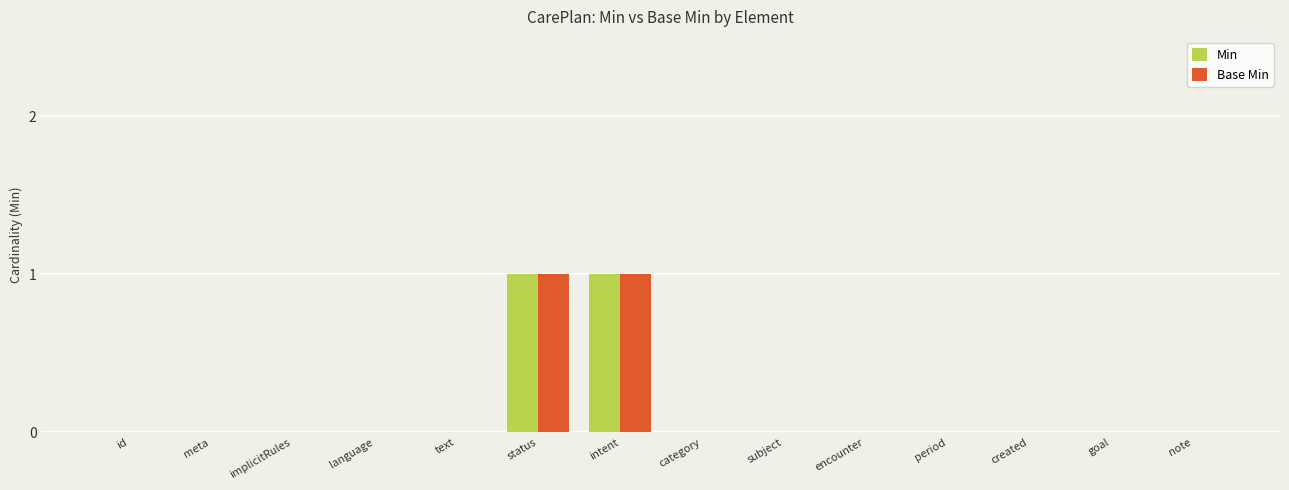

Is it true that Base Min equals 0 at category?

True